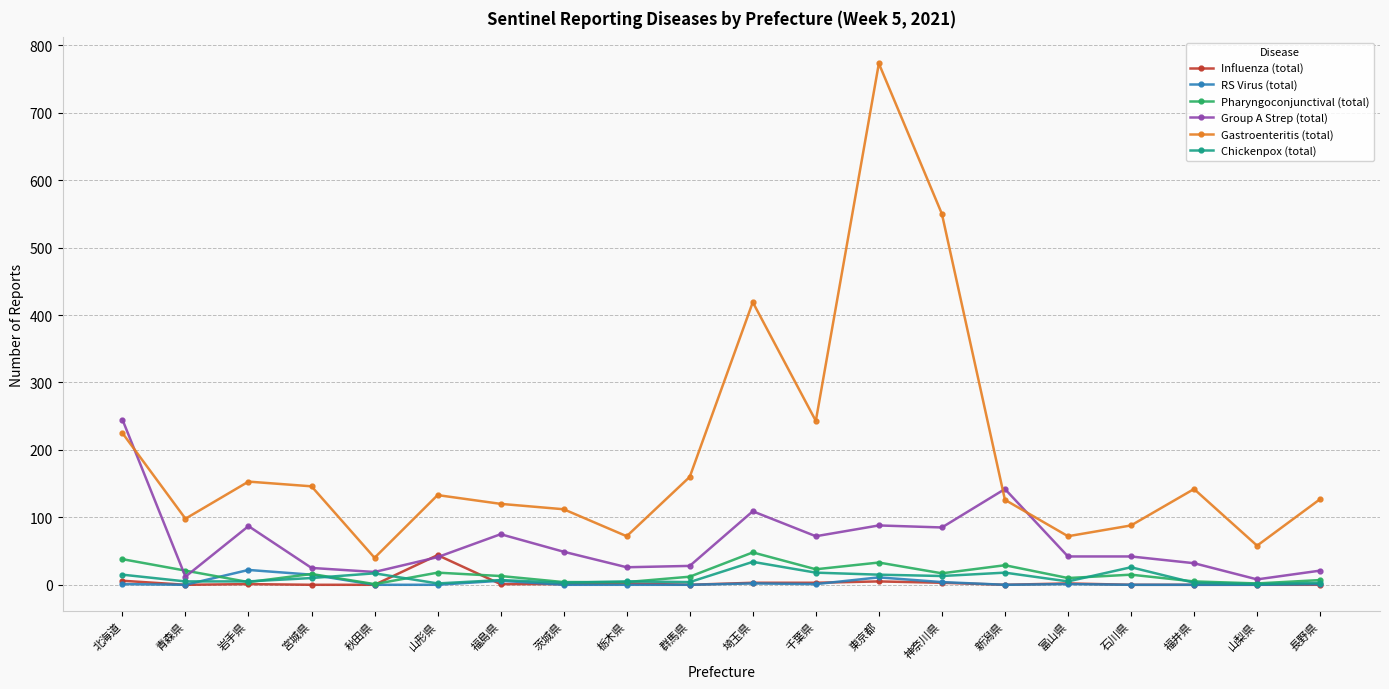

Count the number of categories in the chart.

20